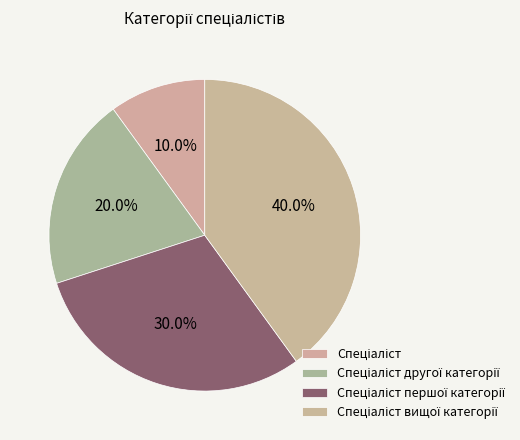

Count the number of slices in the pie.

4